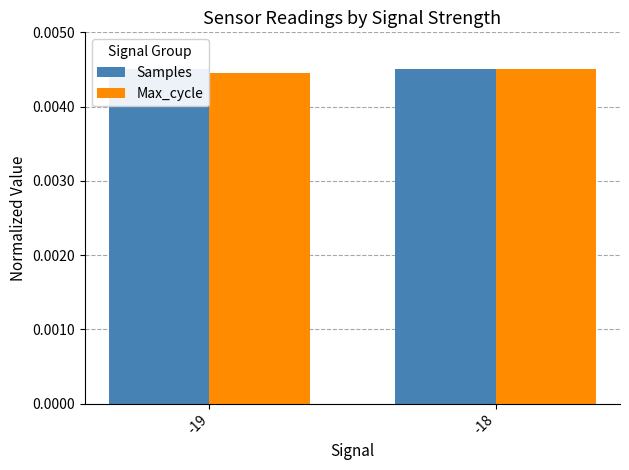

What are all the series names shown in the legend?

Samples, Max_cycle